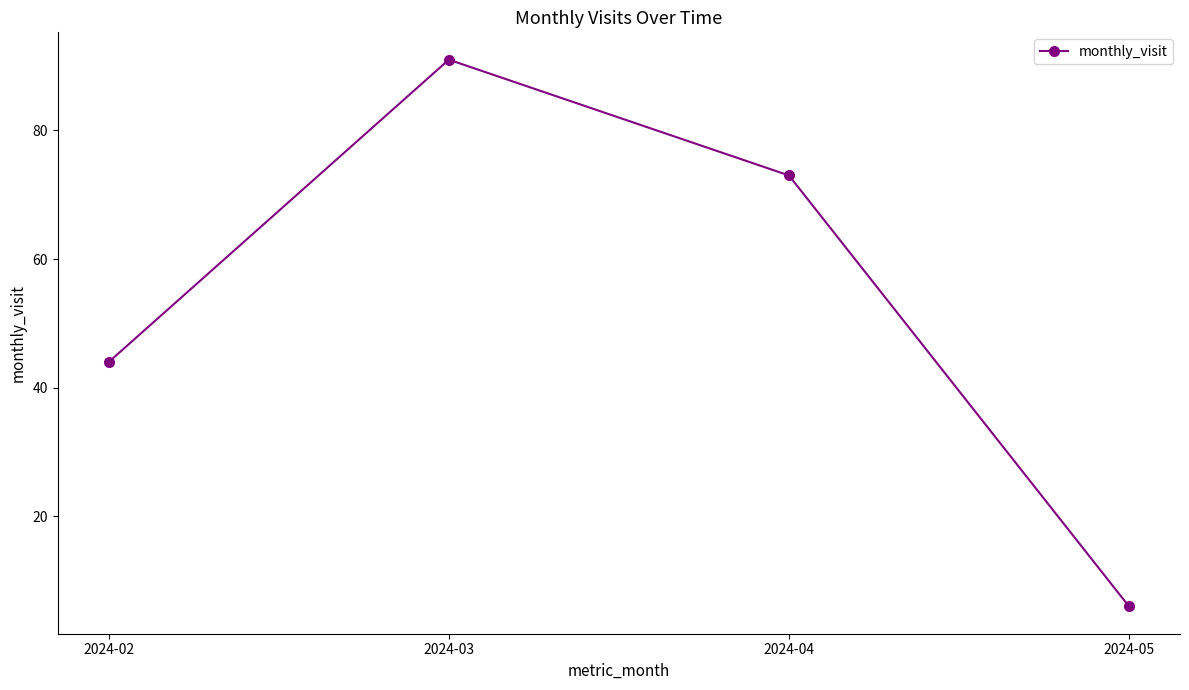

The chart shows a value of 25 at 2024-04. True or false?

False